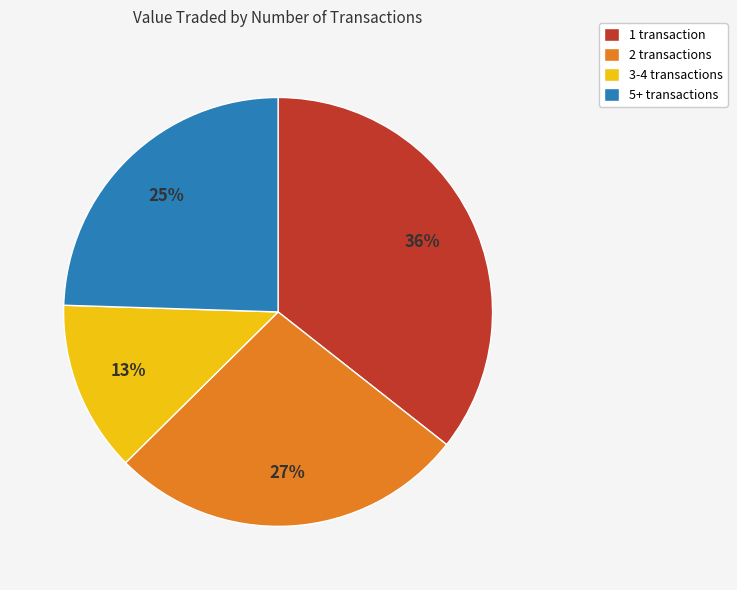

Rank the categories by value from lowest to highest.

3-4 transactions, 5+ transactions, 2 transactions, 1 transaction